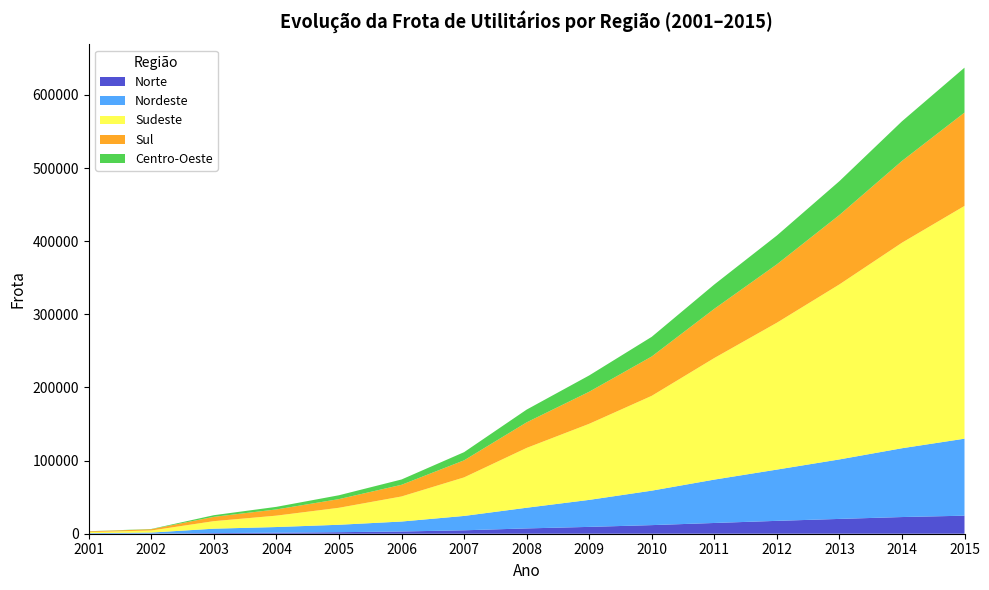

Reading left to right, list all the values displayed in this chart.

Norte: 2001=111	2002=210	2003=875	2004=1380	2005=2119	2006=3046	2007=4684	2008=7262	2009=9343	2010=11767	2011=14699	2012=17593	2013=20252	2014=22806	2015=24656
Nordeste: 2001=697	2002=1369	2003=6016	2004=7765	2005=10134	2006=13628	2007=19639	2008=28267	2009=36921	2010=47113	2011=59293	2012=70078	2013=81325	2014=94062	2015=105280
Sudeste: 2001=1411	2002=2854	2003=10293	2004=15583	2005=23223	2006=34265	2007=52699	2008=81786	2009=104017	2010=129648	2011=166218	2012=200786	2013=239278	2014=280981	2015=318233
Sul: 2001=995	2002=1709	2003=5914	2004=8487	2005=11853	2006=15949	2007=23315	2008=34937	2009=43828	2010=53796	2011=67277	2012=79846	2013=94906	2014=111783	2015=127601
Centro-Oeste: 2001=175	2002=368	2003=2243	2004=3544	2005=5277	2006=7270	2007=11187	2008=17439	2009=22306	2010=26893	2011=33260	2012=39382	2013=46266	2014=54229	2015=61441